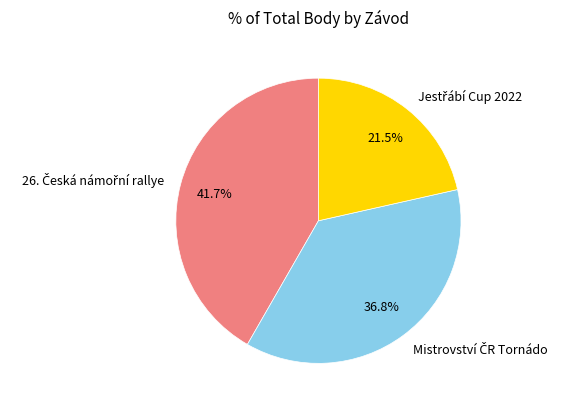

How many segments does this pie chart have?

3